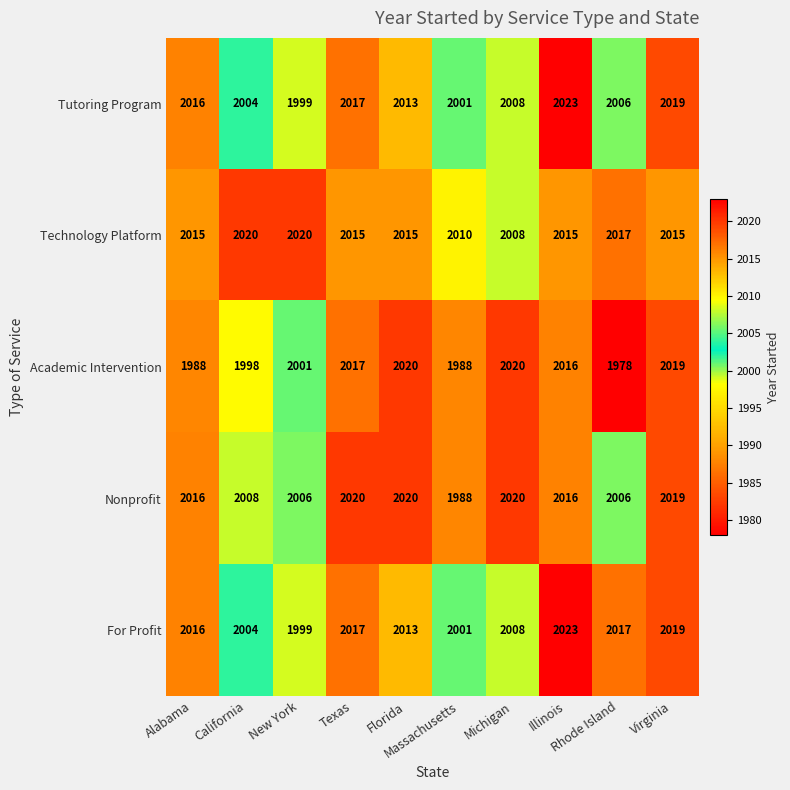

At how many categories does at least one series exceed 2013?

9